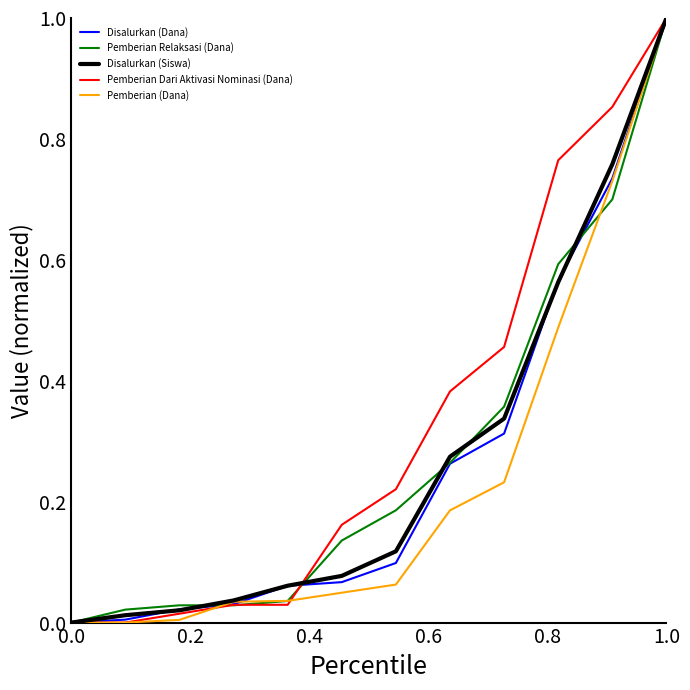

Count the number of data series in this chart.

5